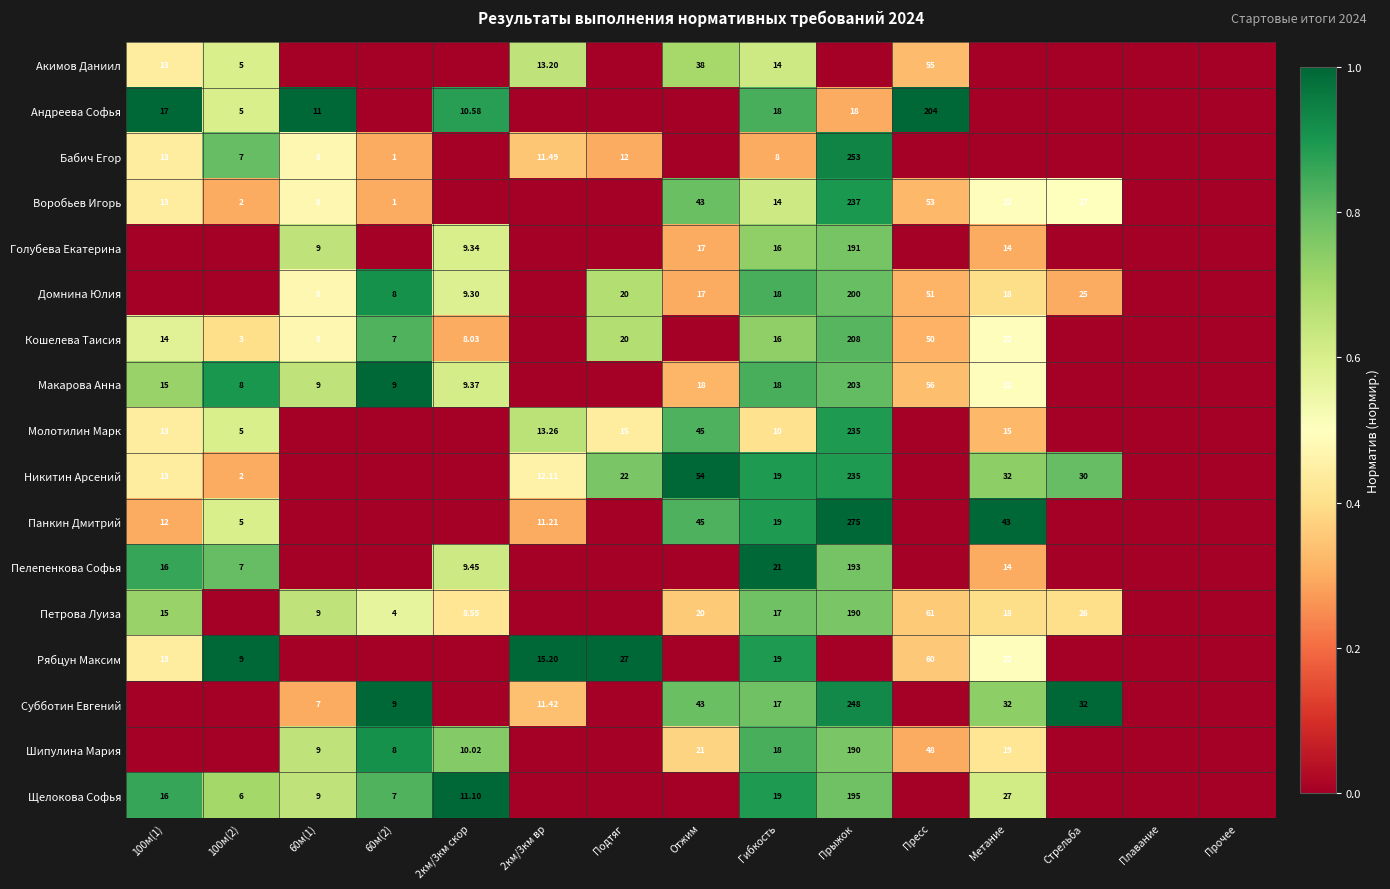

What is the total value across all series at 100м(2)?

7.6